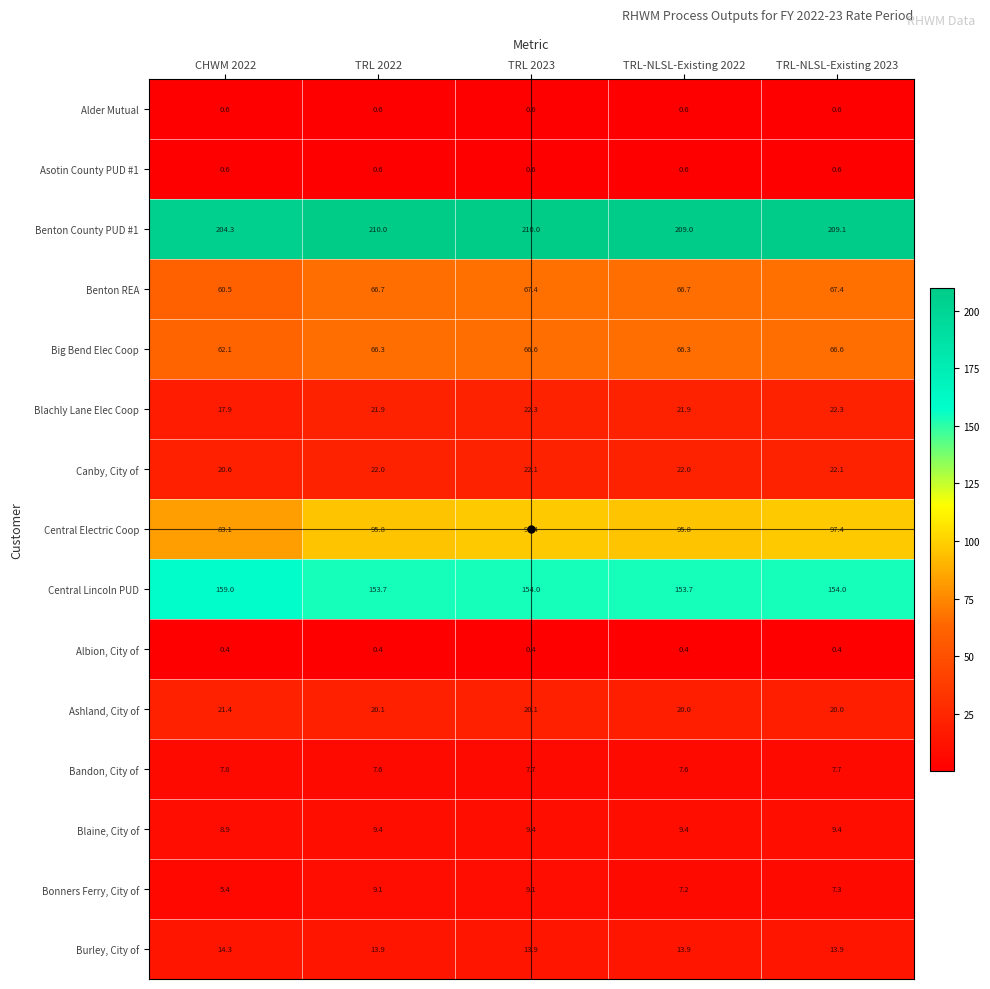

What is the total value across all series at CHWM 2022?

666.9